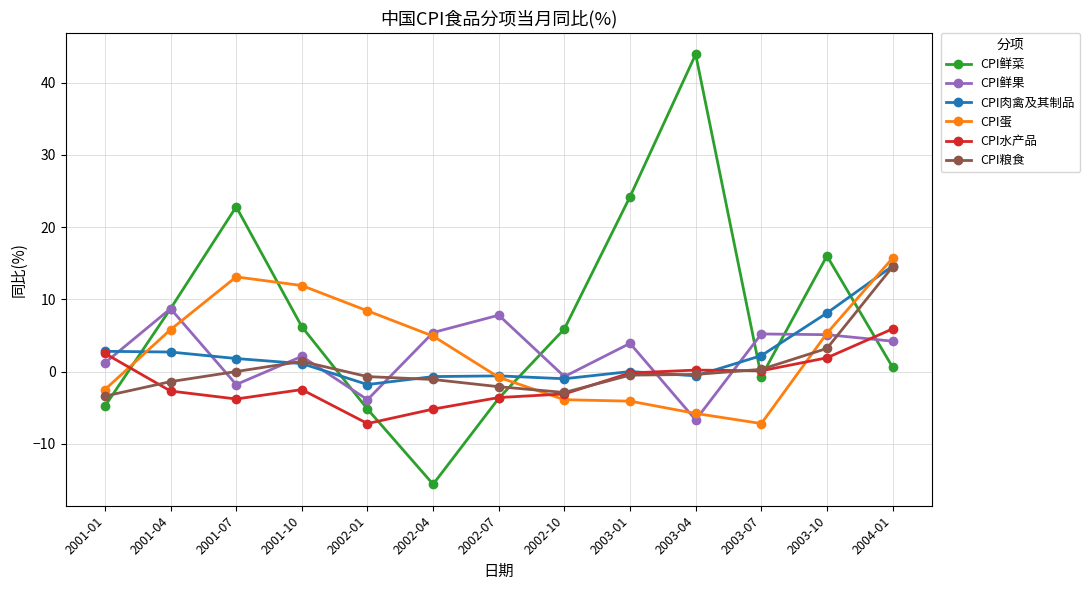

Between 2001-01 and 2001-04, which series saw the biggest shift?

CPI鲜菜